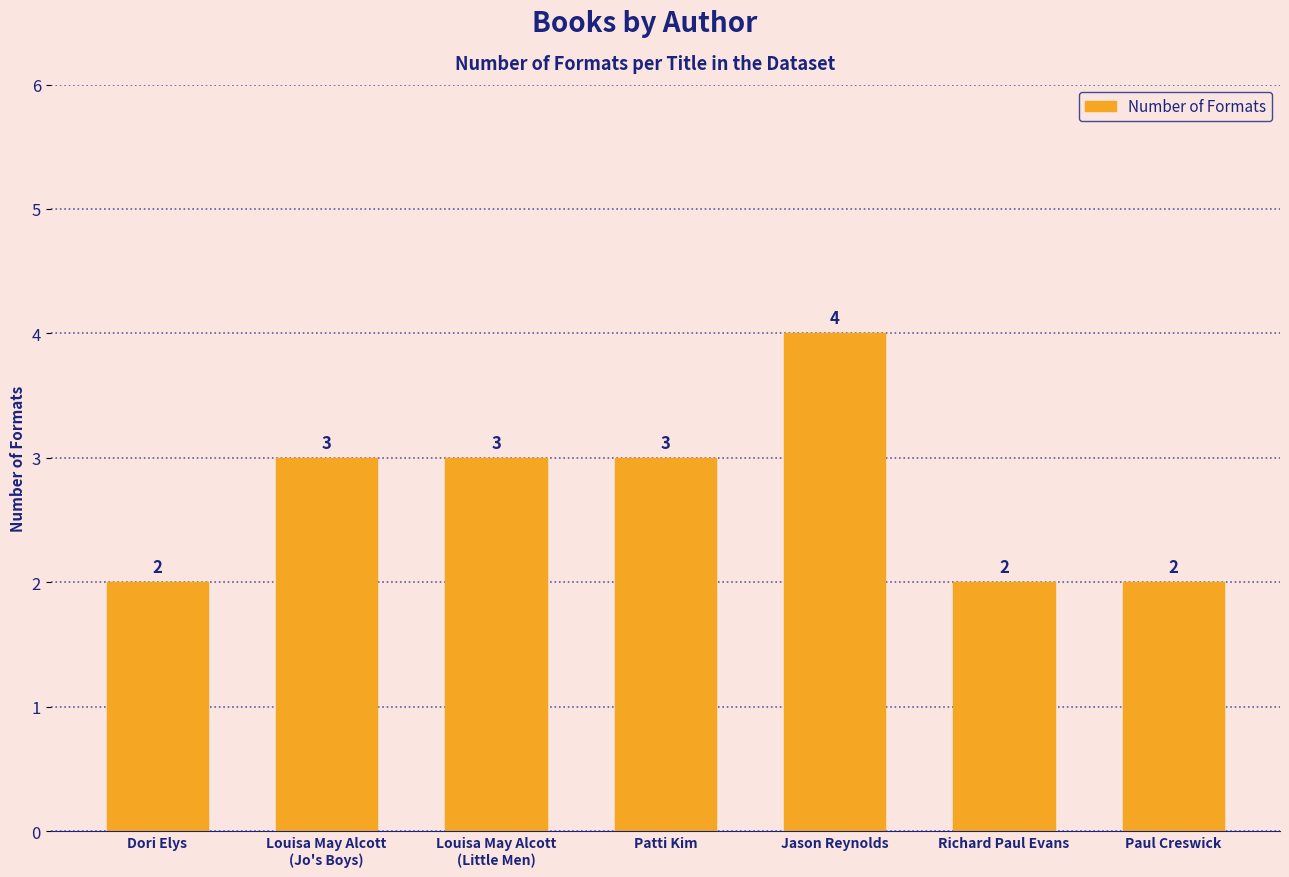

What is the sum of all values?

19